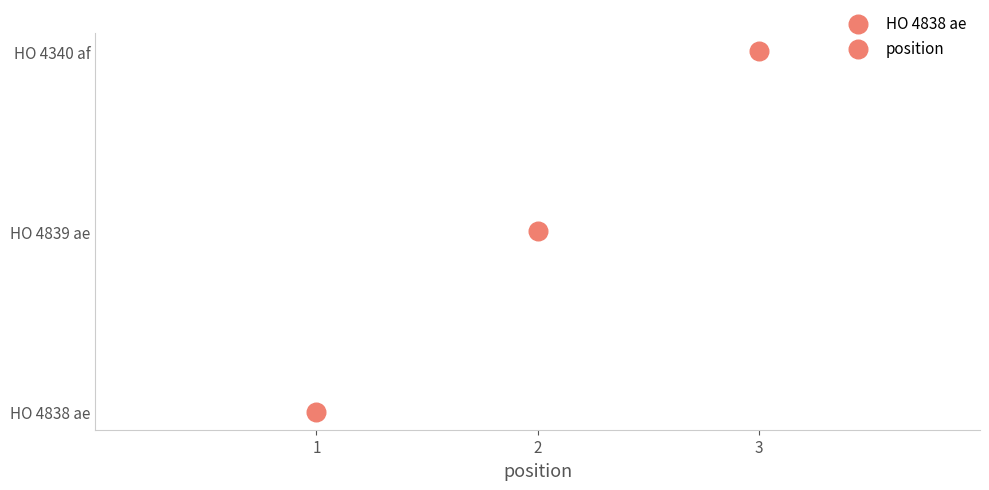

Approximately how many times larger is the value at HO 4340 af compared to HO 4838 ae?

3.0